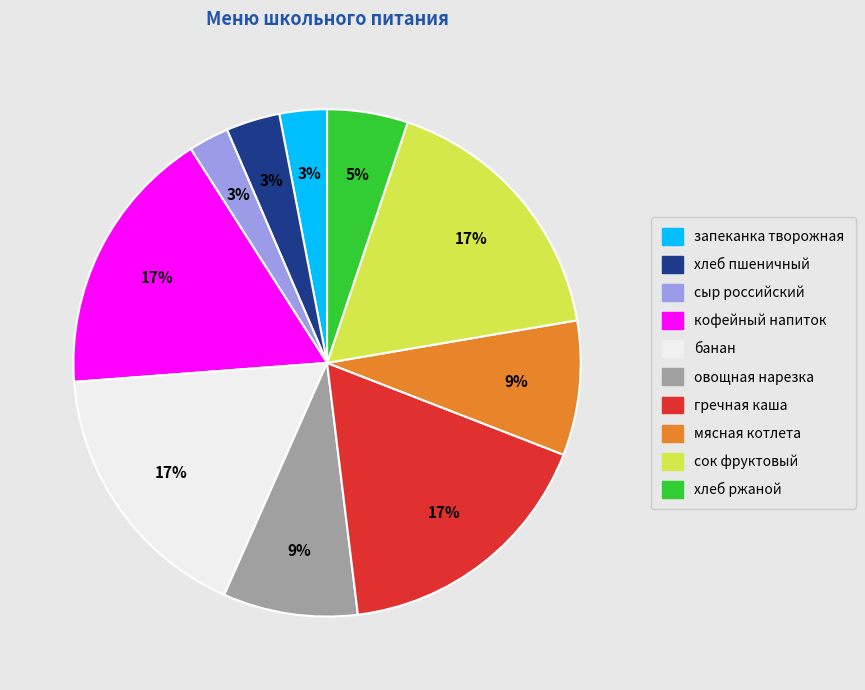

Is the sum of кофейный напиток and банан greater than half?

No